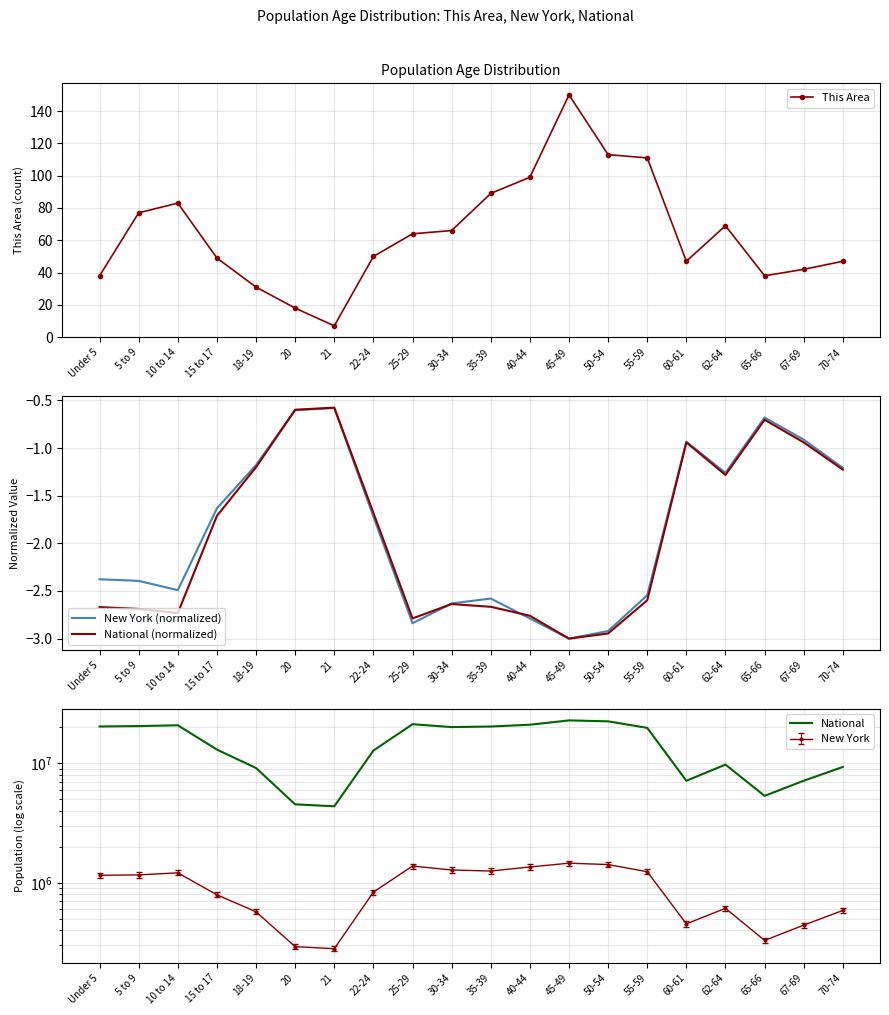

Which series has the largest total across all categories?

National